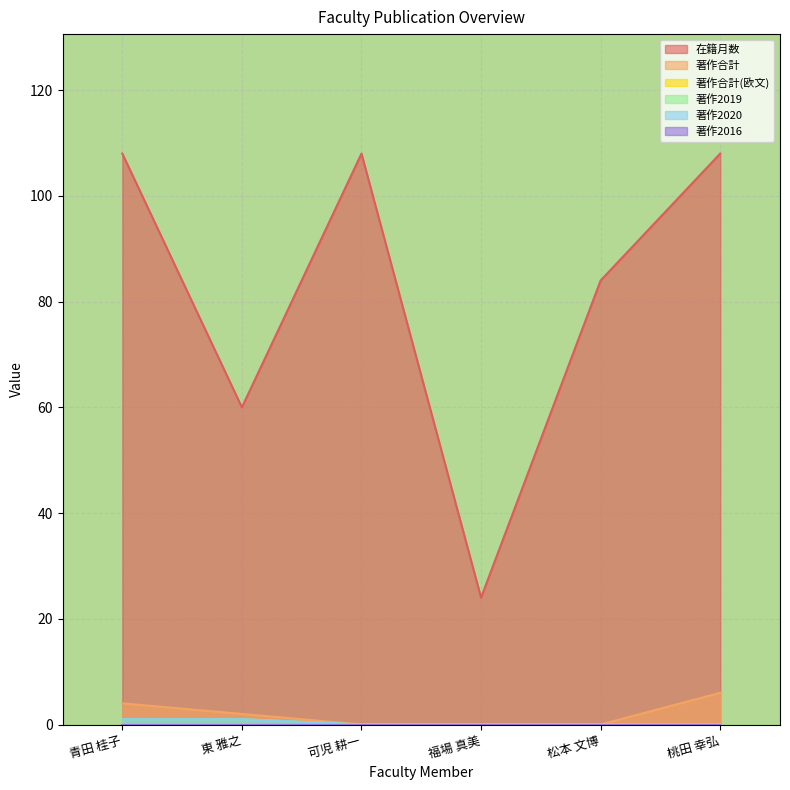

True or false: 著作2019 and 著作合計 intersect in this chart.

False